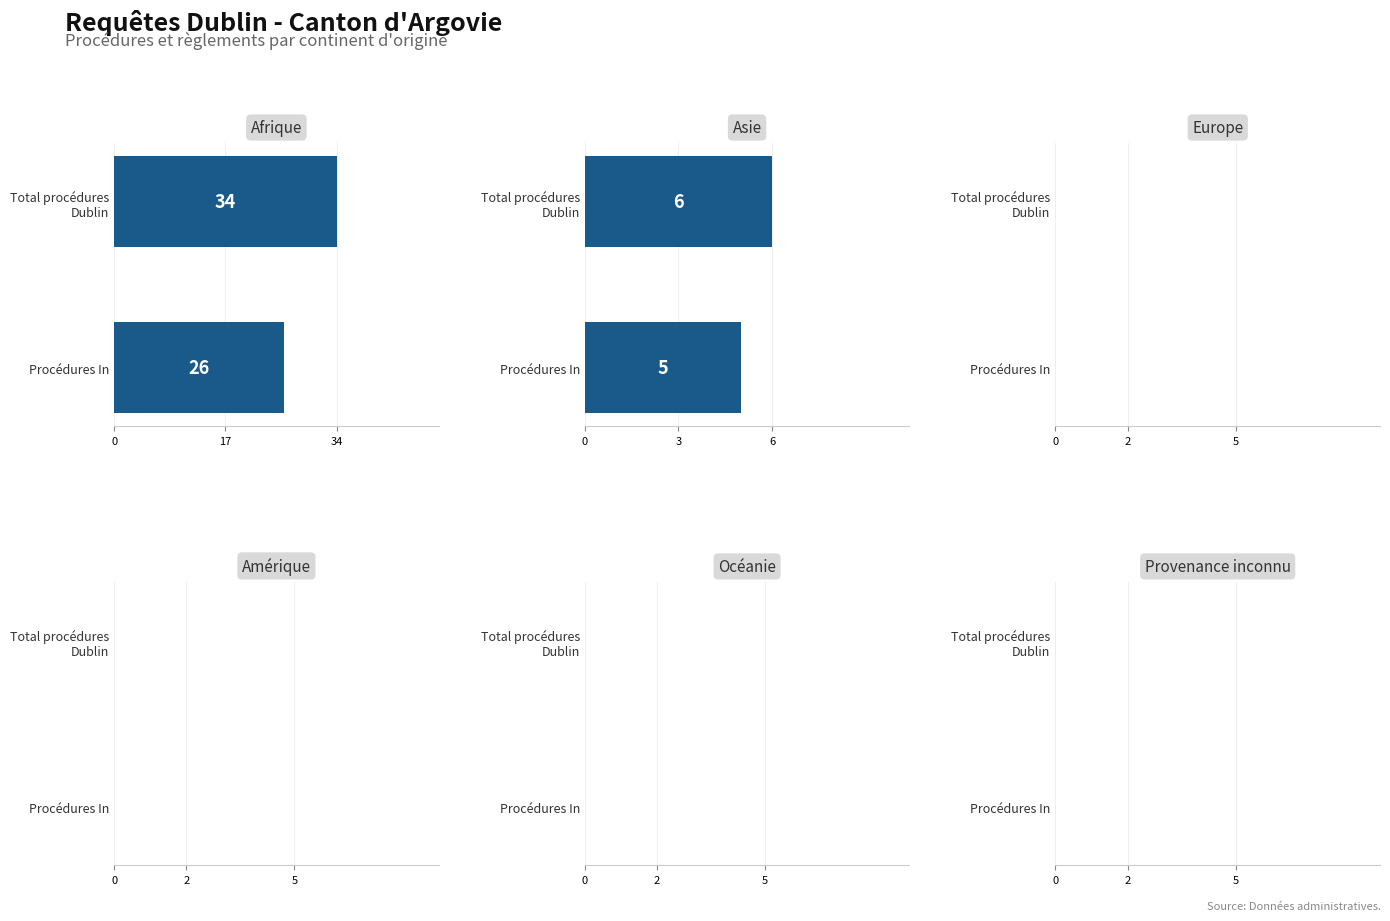

What is the average value of the Asie series?

5.5